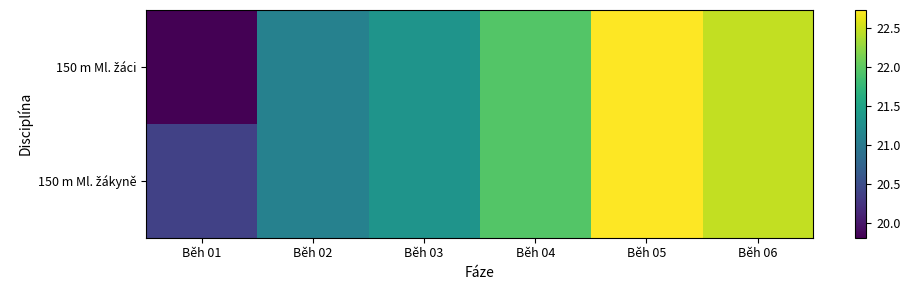

Which series has the largest range (max minus min)?

150 m Ml. žáci